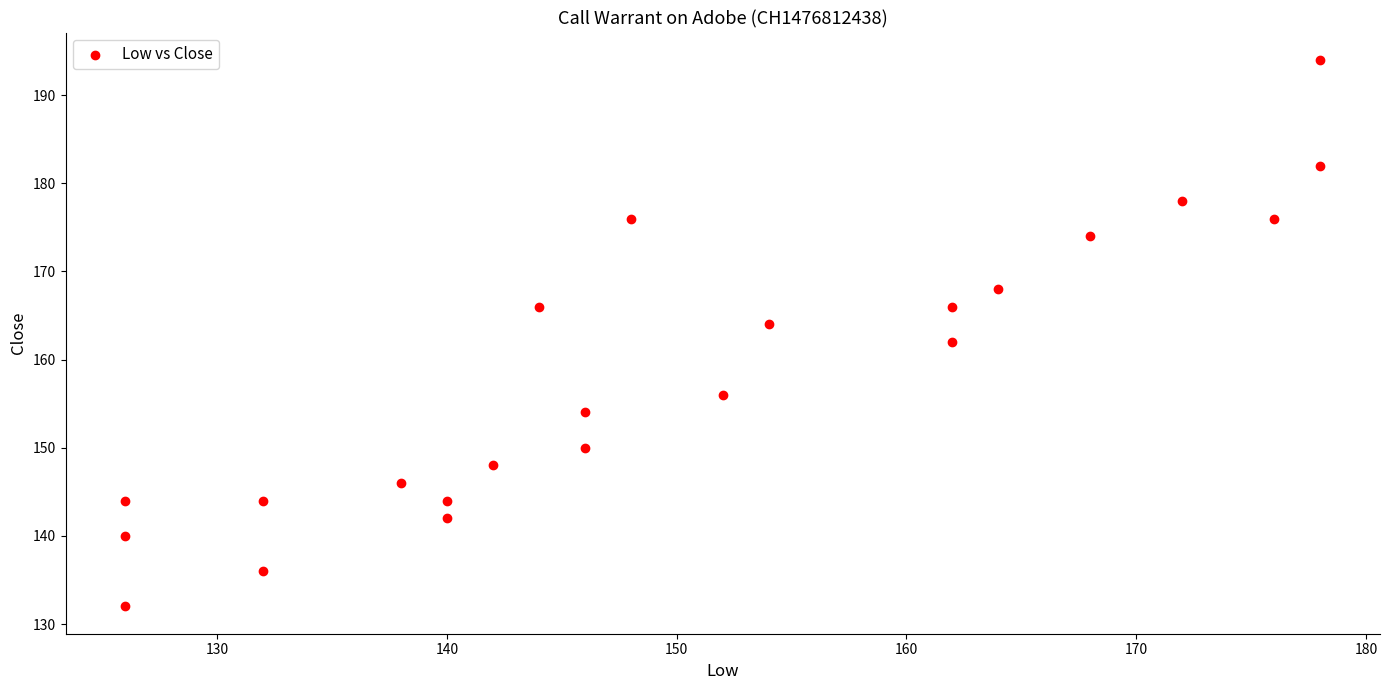

What is the range of Y values (max minus min)?

62